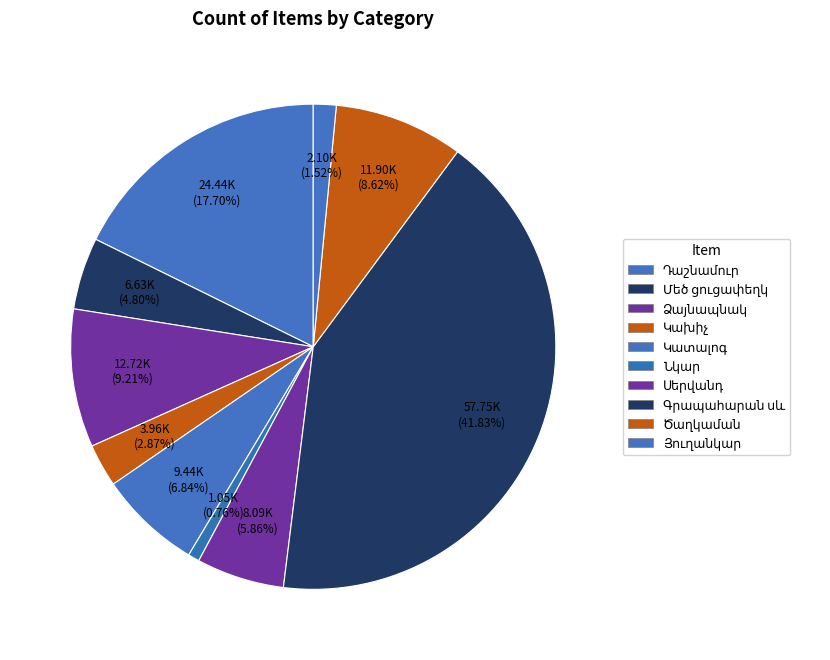

True or false: Յուղանկար §Մալիշկա¦ accounts for 1% of the total.

False